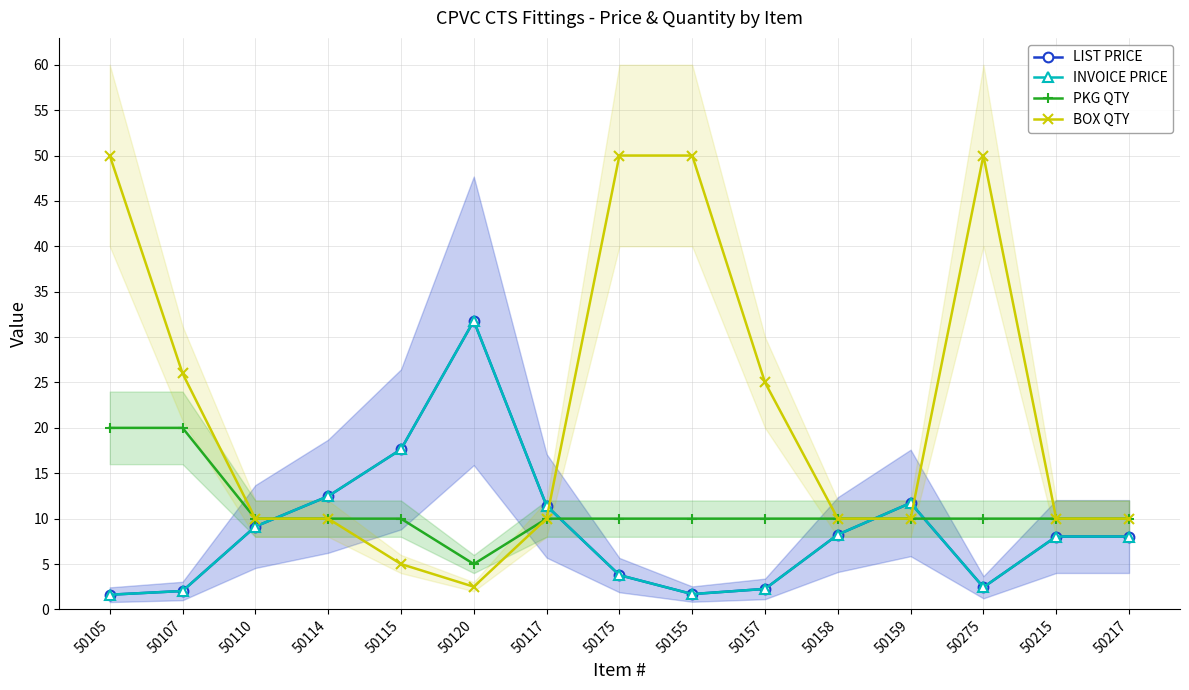

True or false: PKG QTY and BOX QTY intersect in this chart.

False